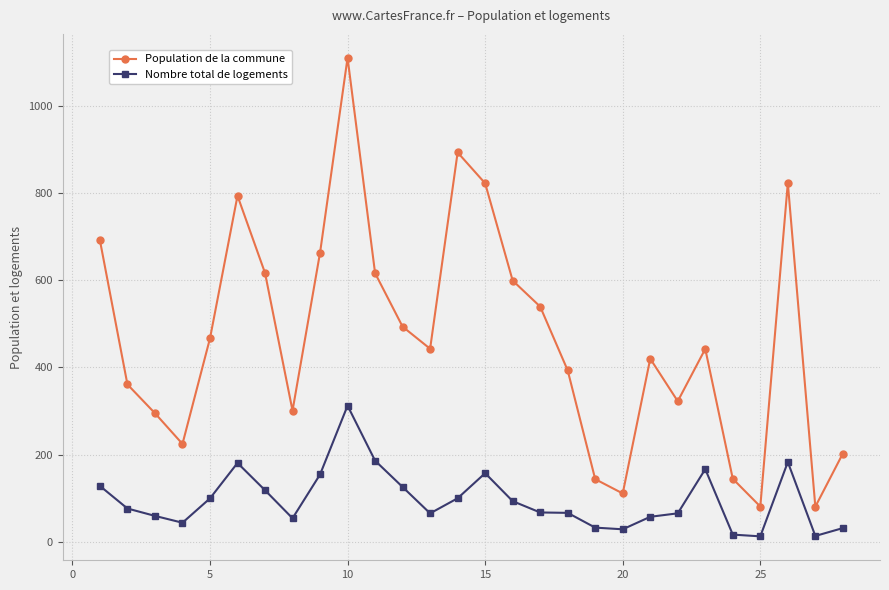

Which series has the largest total across all categories?

Population de la commune